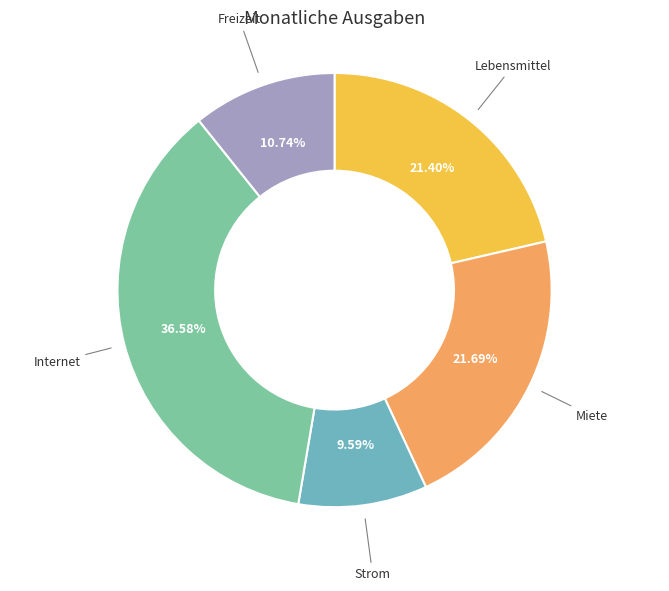

Does Freizeit account for over 50% of the chart?

No